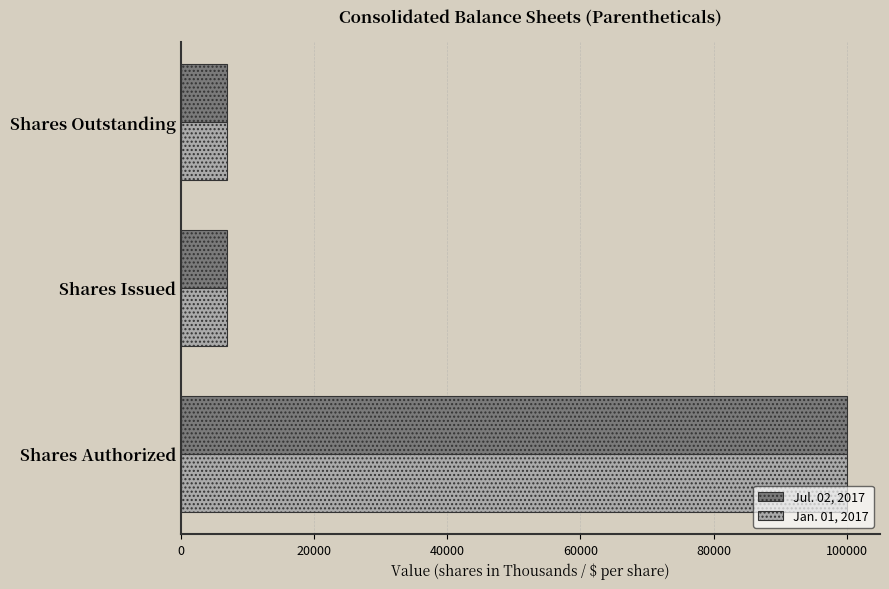

What is the difference between the maximum and minimum values in the Jan. 01, 2017 series?

93042